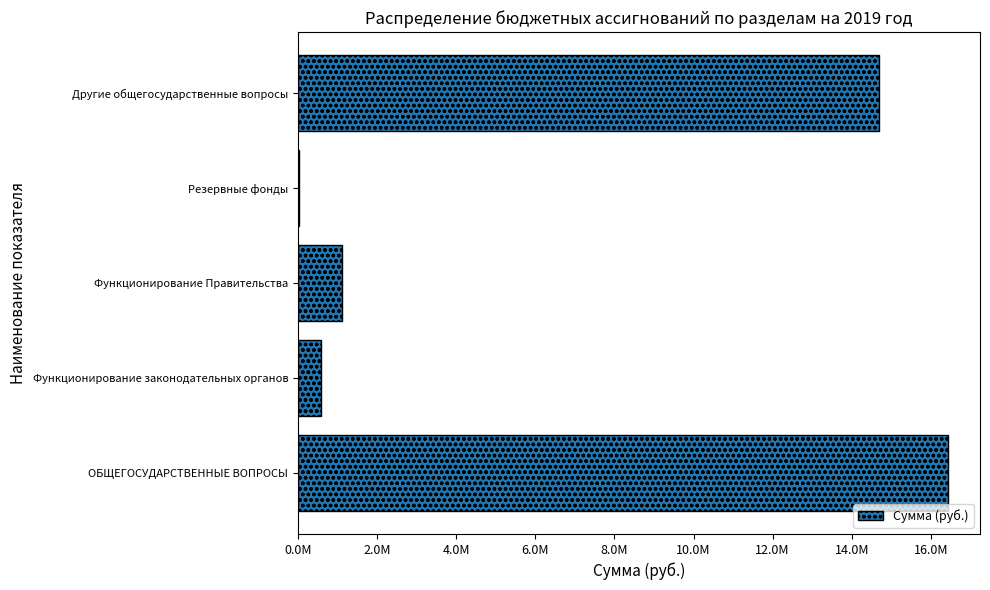

Which label corresponds to the largest value in the chart?

ОБЩЕГОСУДАРСТВЕННЫЕ ВОПРОСЫ